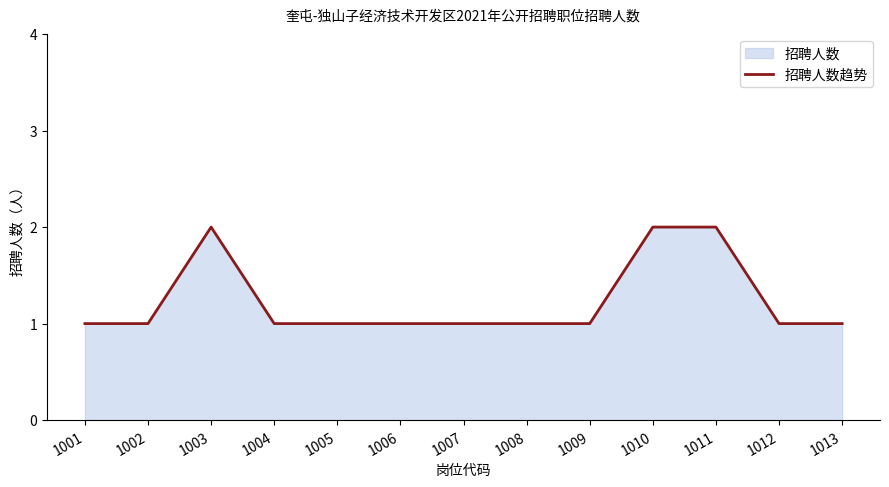

Reading left to right, what are all the values shown in this chart?

1	1	2	1	1	1	1	1	1	2	2	1	1